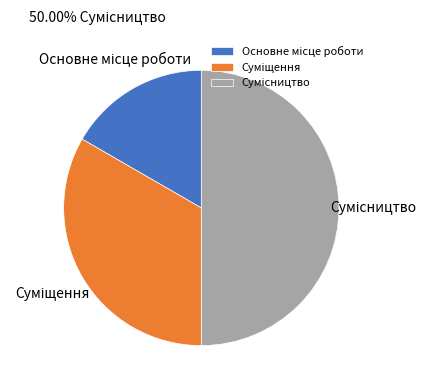

Is it true that Основне місце роботи is 27% of the pie?

False